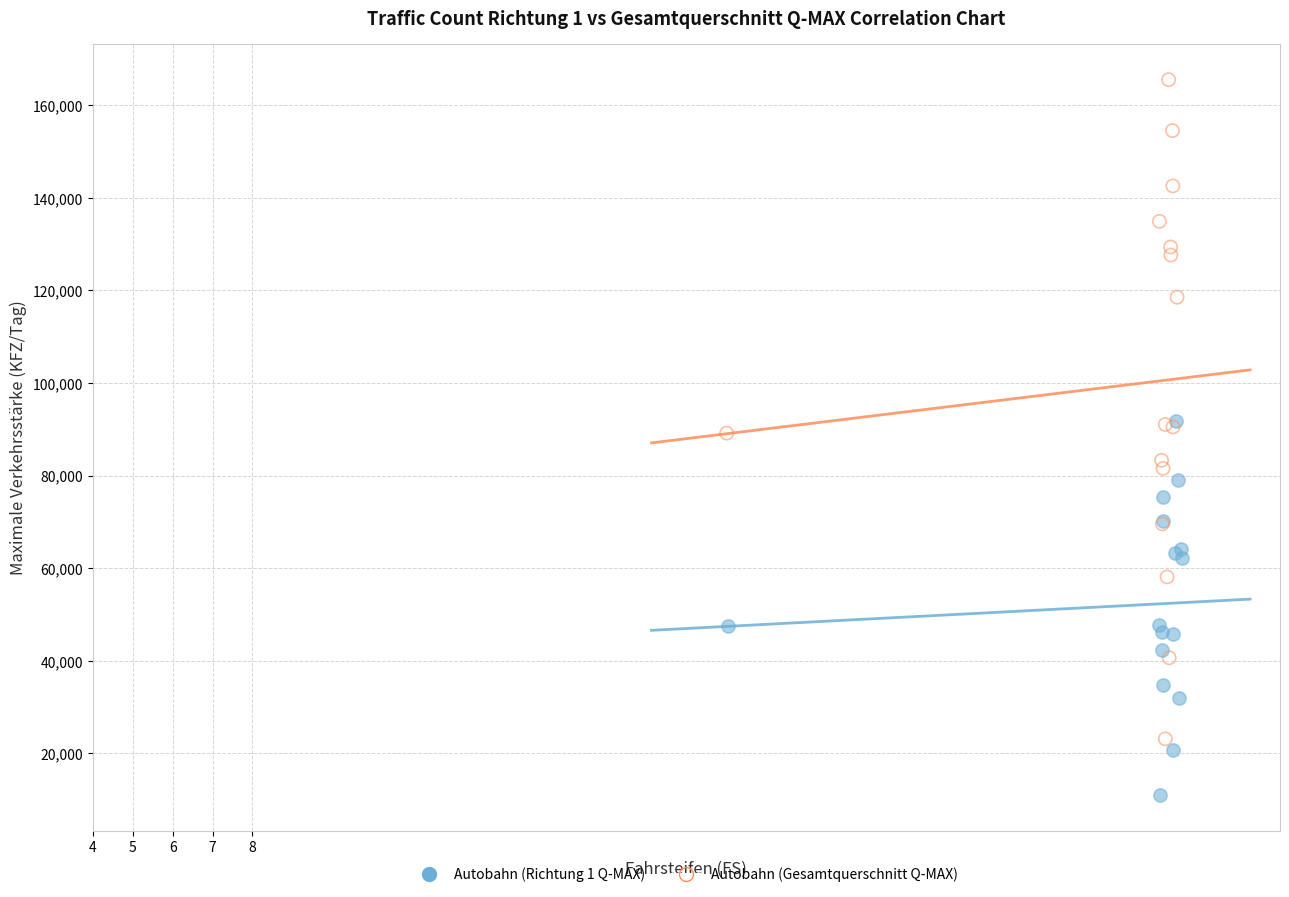

Which series has the widest spread of Y values?

Autobahn (Gesamtquerschnitt Q-MAX)